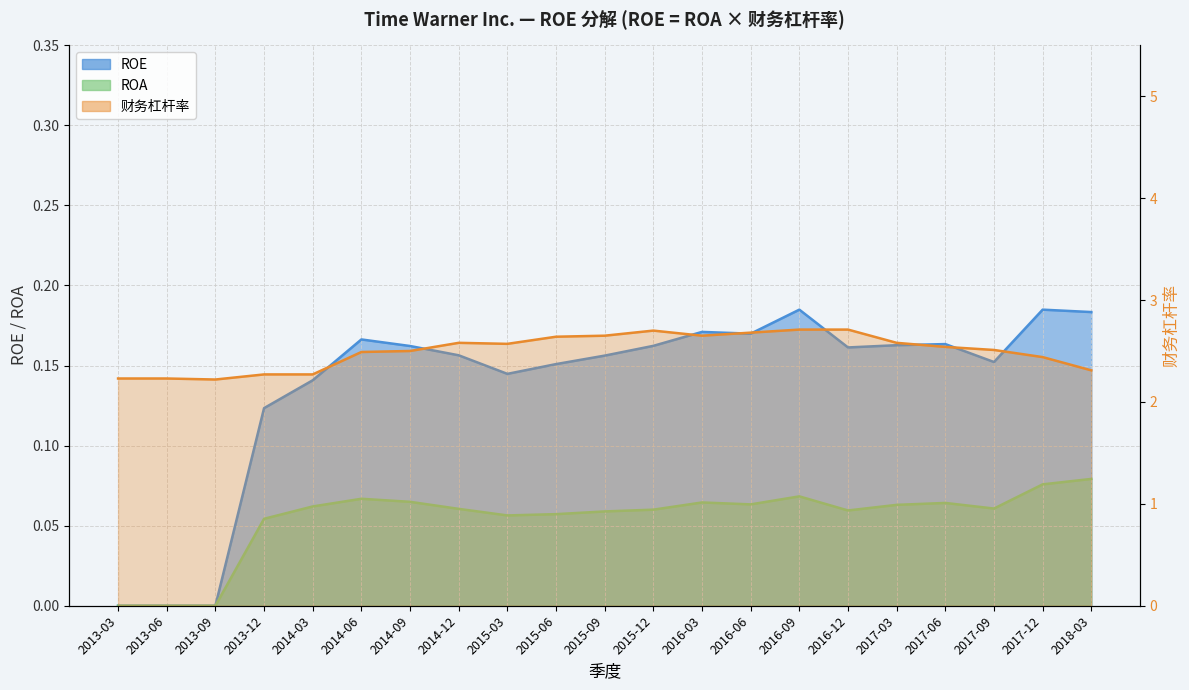

How many values in ROE are above zero?

18